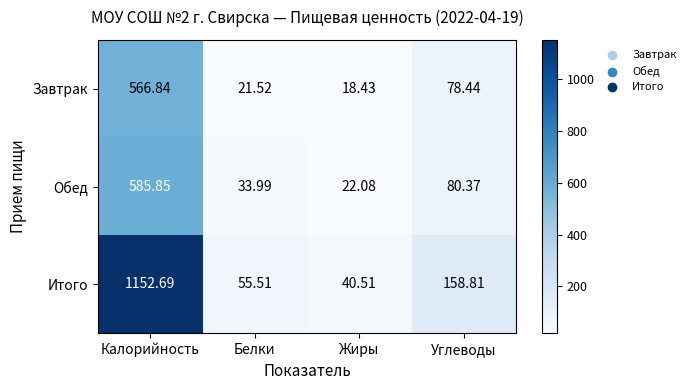

At which category is the sum across all series the highest?

Калорийность